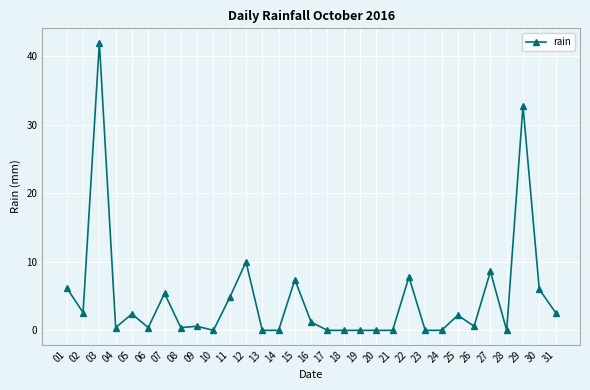

What is the difference between the second highest and minimum values?

32.8